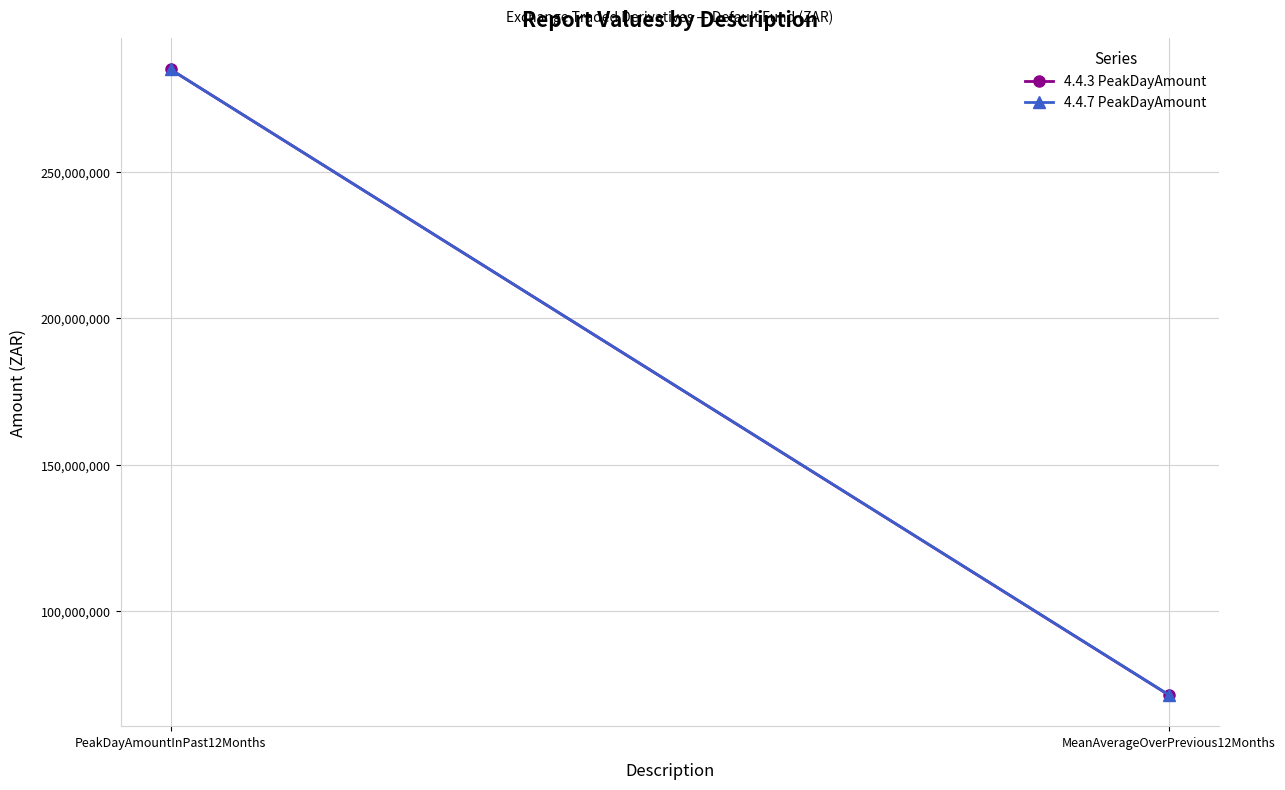

What are all the series names shown in the legend?

4.4.3 PeakDayAmount, 4.4.7 PeakDayAmount